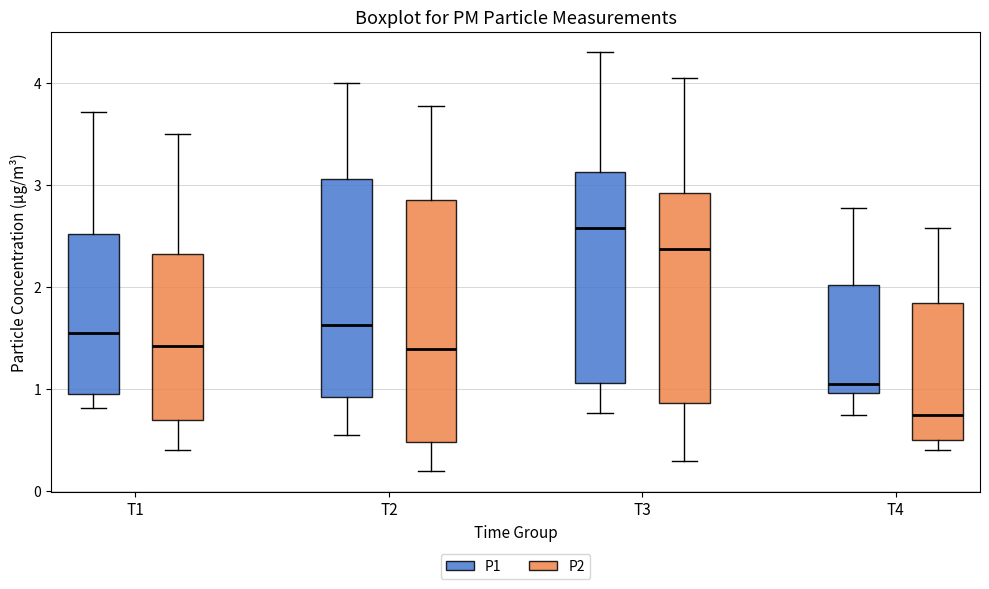

Which box's median line is the highest?

T3 (P1)